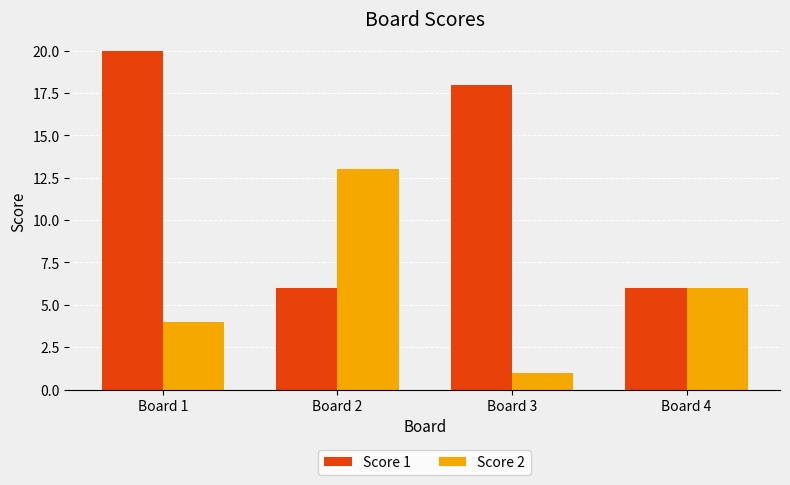

How many data points in Score 2 are less than 6?

2